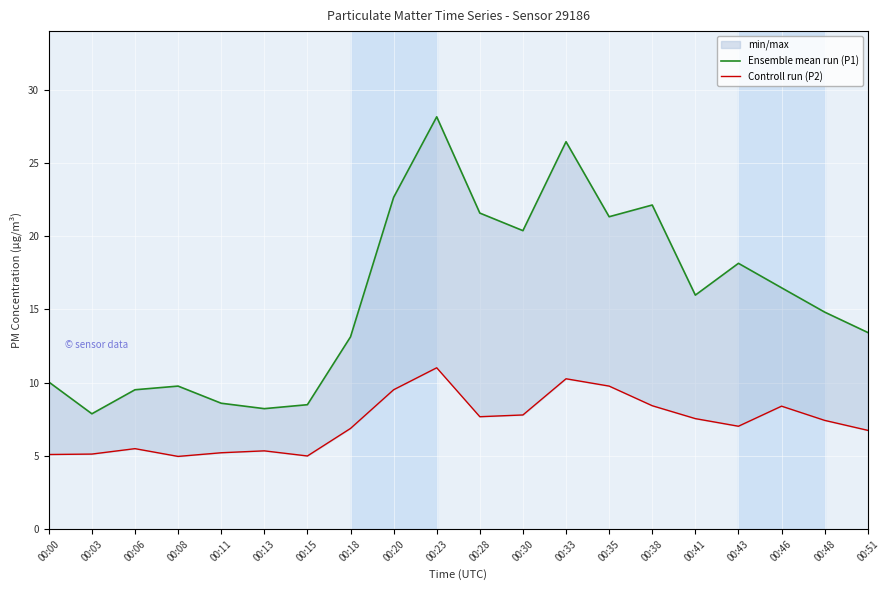

Which label corresponds to the largest value in the chart?

00:23